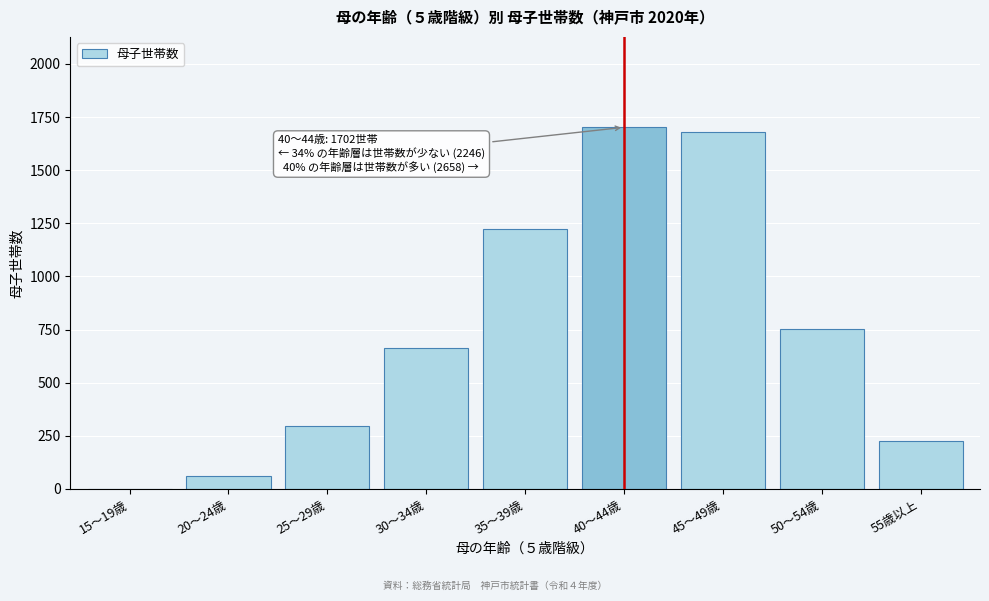

Reading left to right, list all the values displayed in this chart.

15～19歳=0	20～24歳=63	25～29歳=298	30～34歳=662	35～39歳=1223	40～44歳=1702	45～49歳=1680	50～54歳=751	55歳以上=227